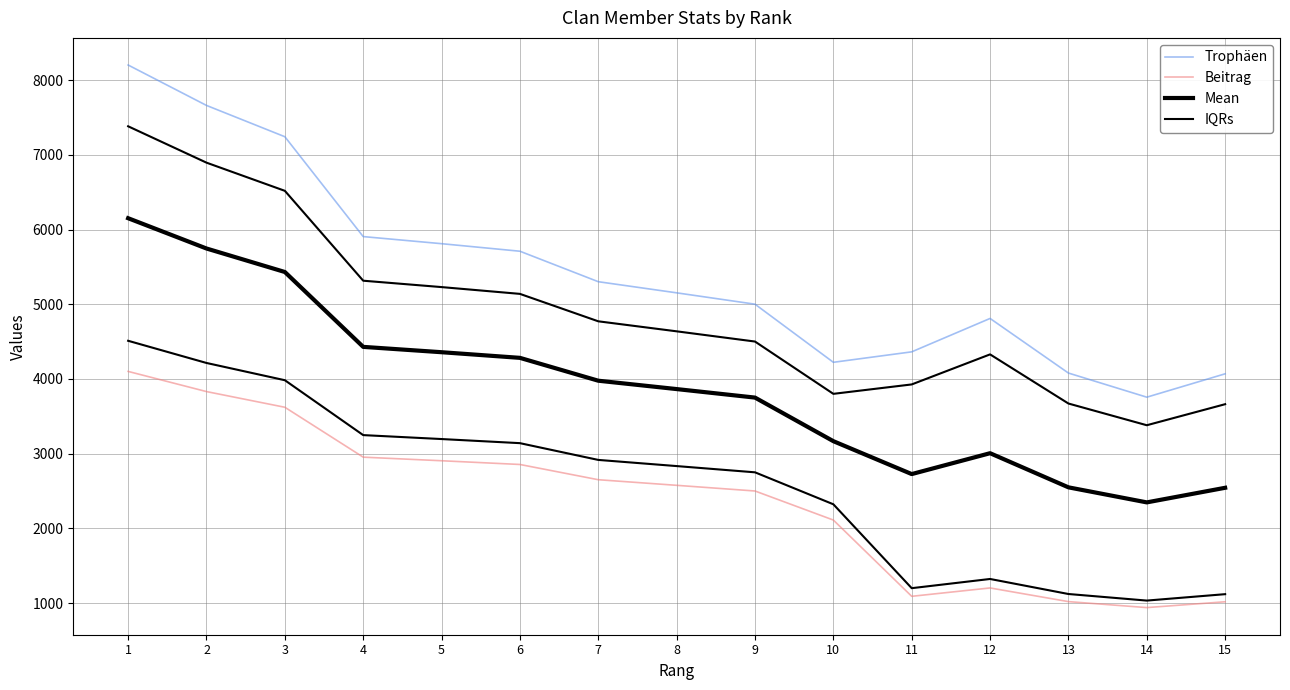

Rank the series by their average value, from lowest to highest.

Beitrag, Mean, IQRs, Trophäen